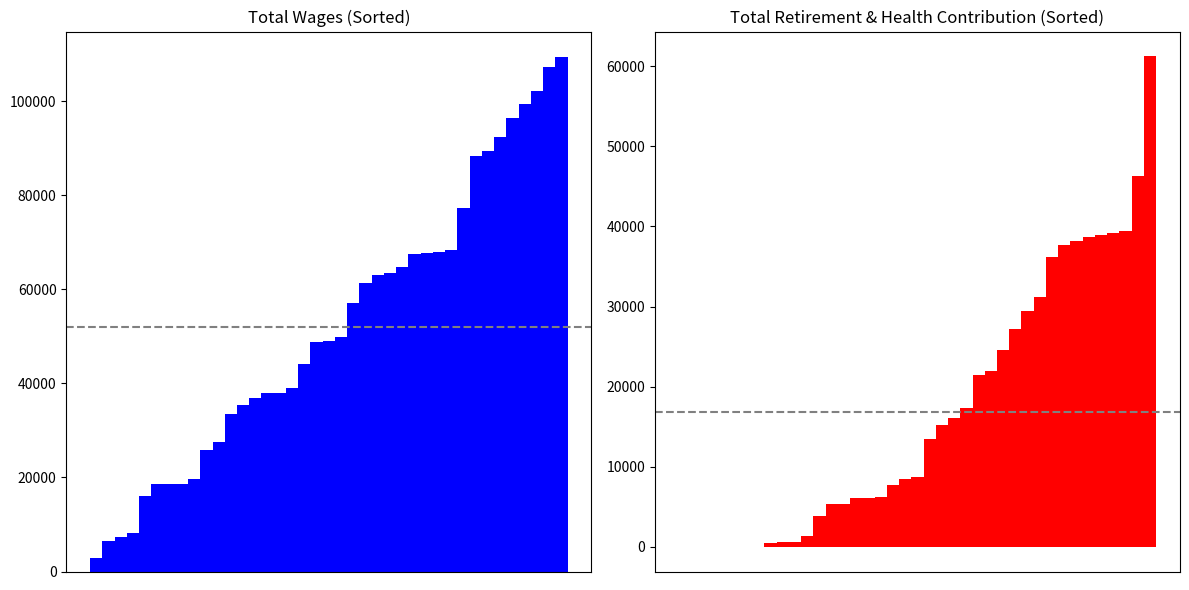

How many negative values does the Total Retirement & Health Contribution series have?

1